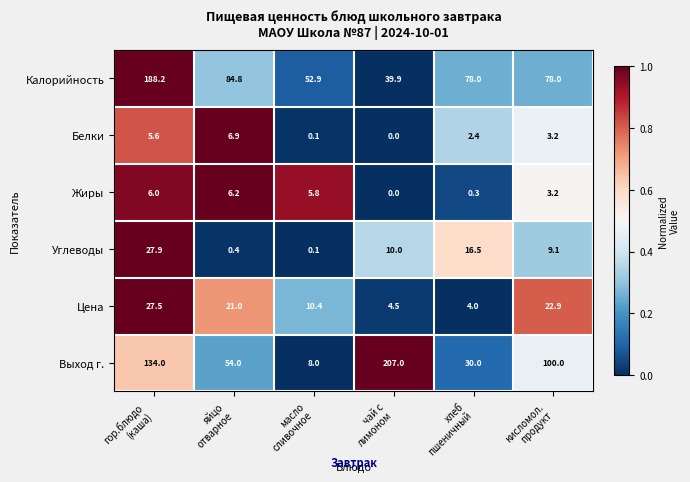

What is the difference between the highest and lowest values at гор.блюдо
(каша)?

182.6